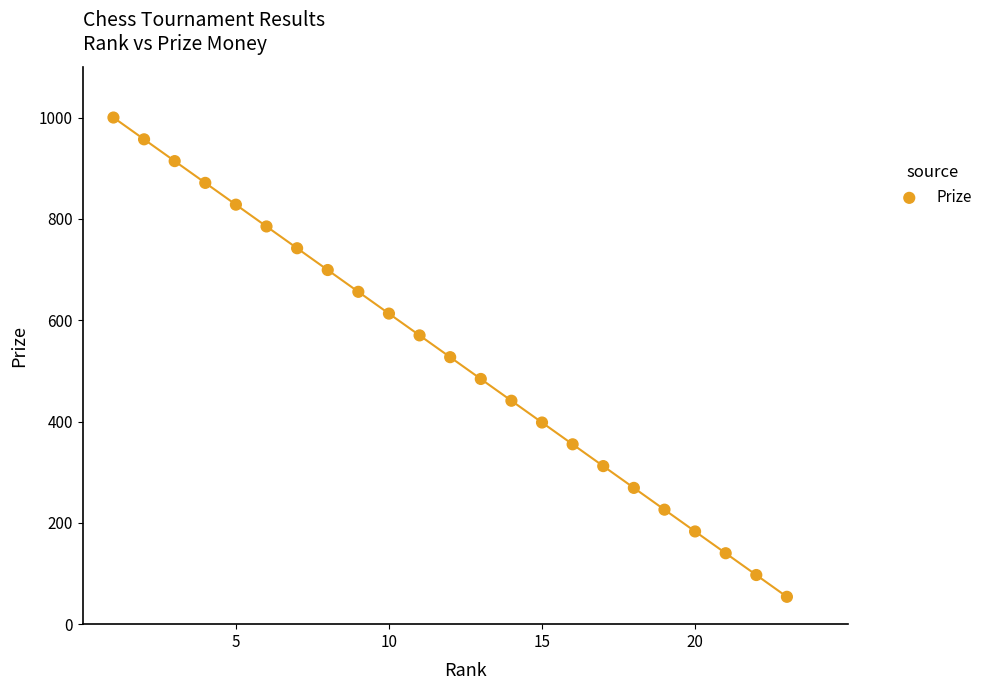

What is the range of X values (max minus min)?

22